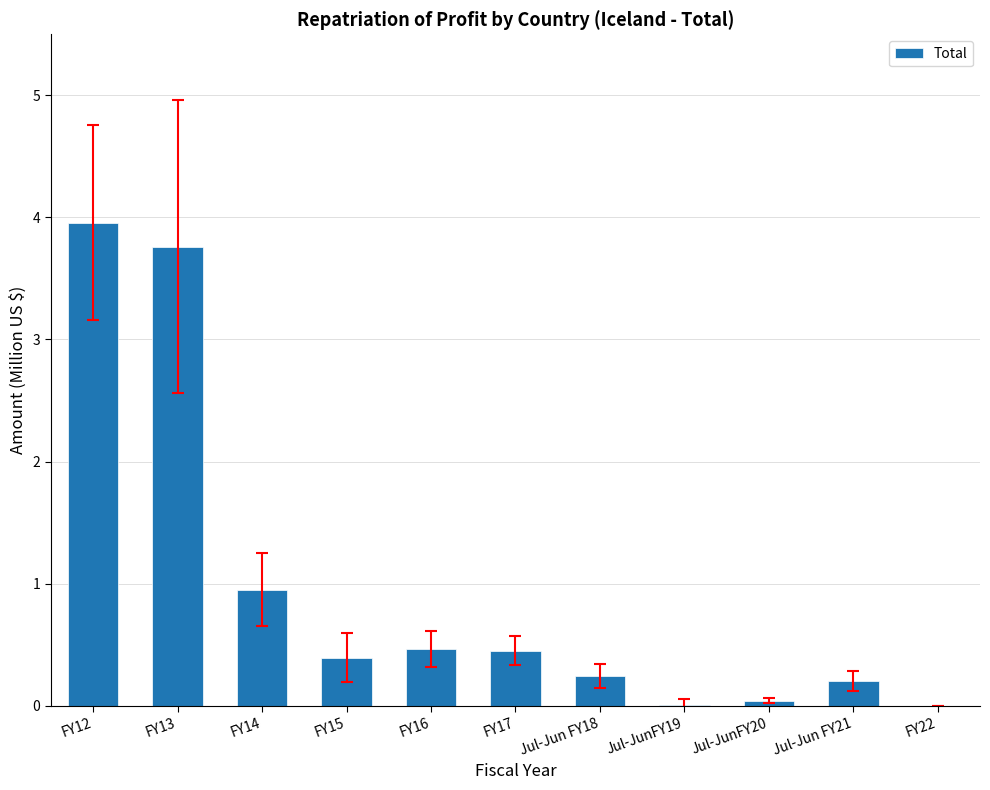

What is the difference between the values at FY15 and FY12?

3.6